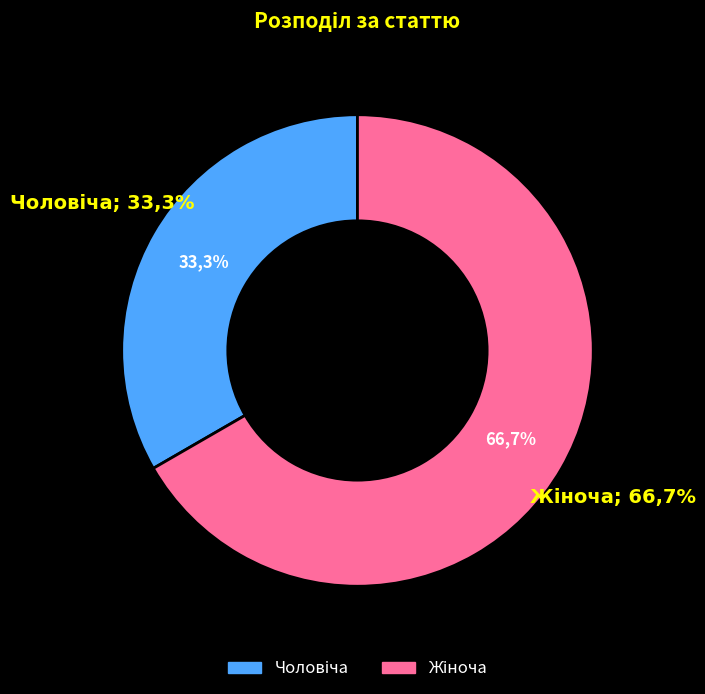

How many segments does this pie chart have?

2